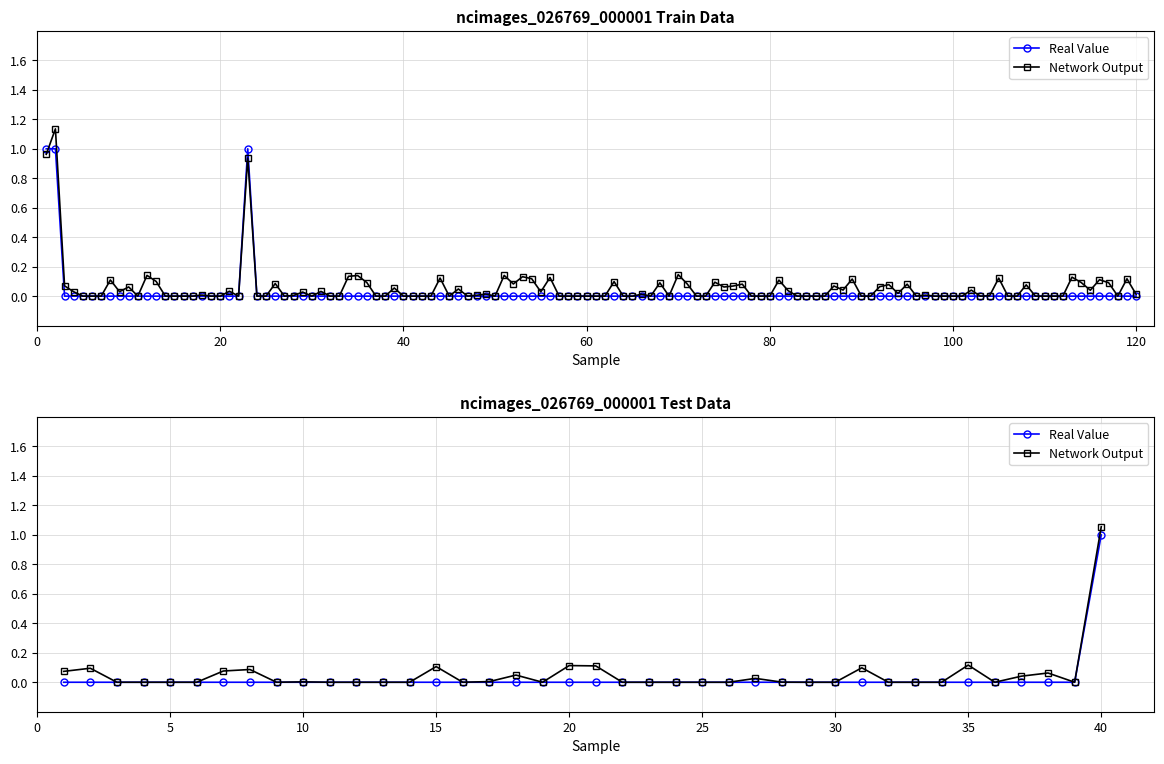

Count the Real Value values in the range 0 to 1.

40